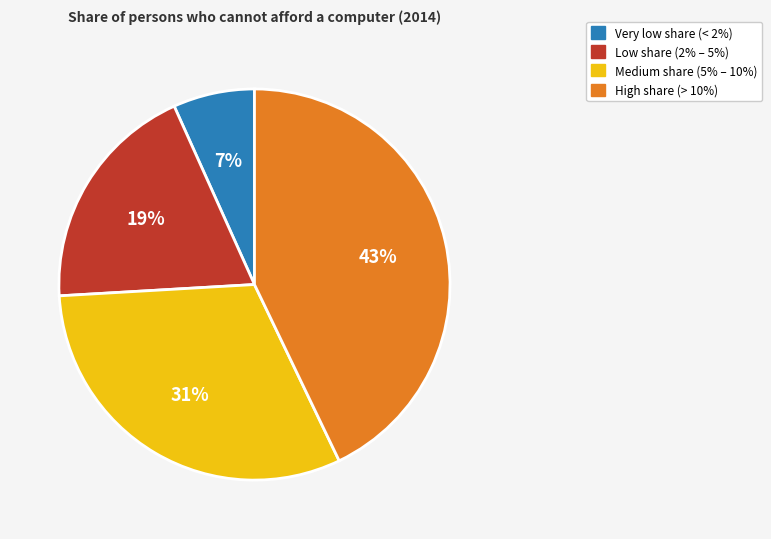

Which has a higher value, Very low share (< 2%) or High share (> 10%)?

High share (> 10%)